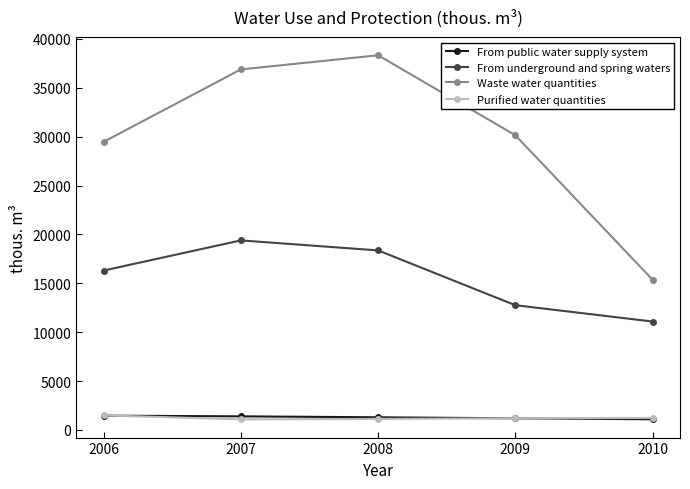

What is the value of the Waste water quantities point at the 5th from the left?

15369